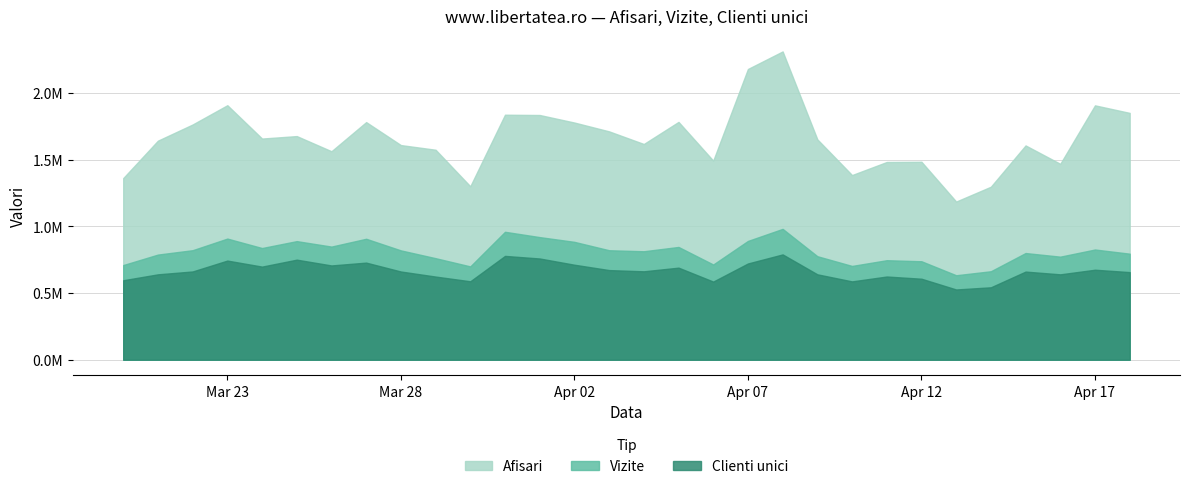

Rank the categories by Clienti unici value from highest to lowest.

2024.4.8, 2024.3.31, 2024.4.1, 2024.3.25, 2024.3.23, 2024.3.27, 2024.4.7, 2024.4.2, 2024.3.26, 2024.3.24, 2024.4.5, 2024.4.17, 2024.4.3, 2024.4.4, 2024.3.22, 2024.3.28, 2024.4.15, 2024.4.18, 2024.4.9, 2024.3.21, 2024.4.16, 2024.4.11, 2024.3.29, 2024.4.12, 2024.3.20, 2024.3.30, 2024.4.10, 2024.4.6, 2024.4.14, 2024.4.13